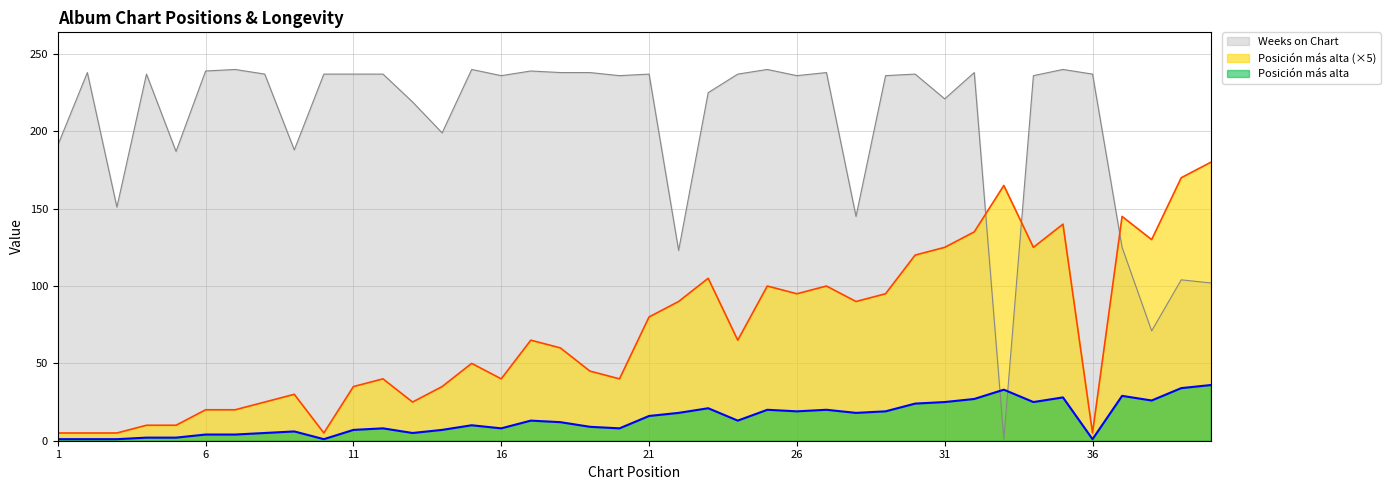

Which category has the highest value across all series?

7